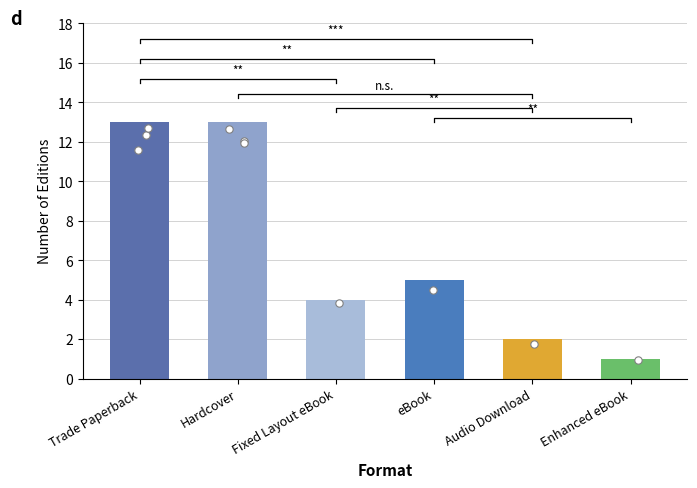

Approximately how many times larger is the value at Hardcover compared to Fixed Layout eBook?

3.2